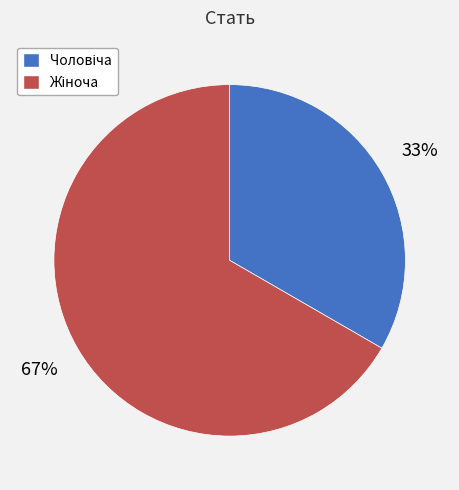

Does any single category account for the majority?

Yes